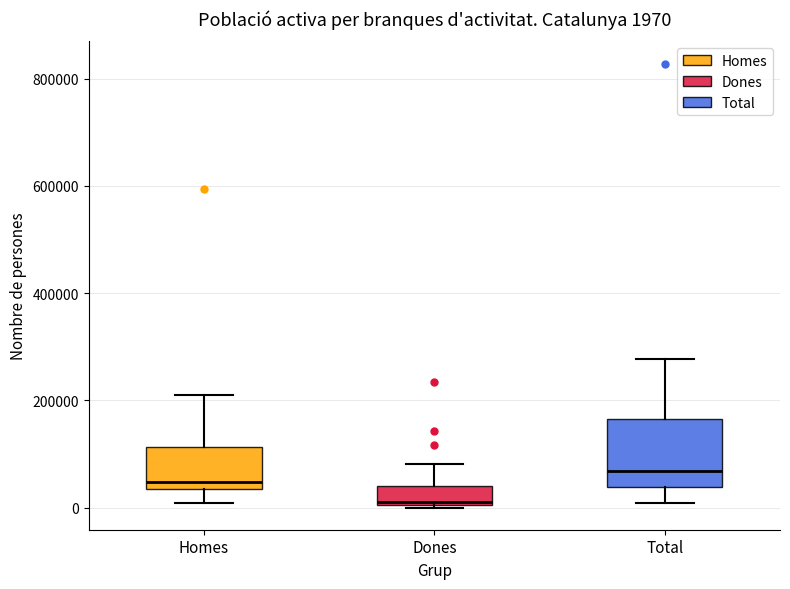

Which box is the tallest, from its lower edge to its upper edge?

Total